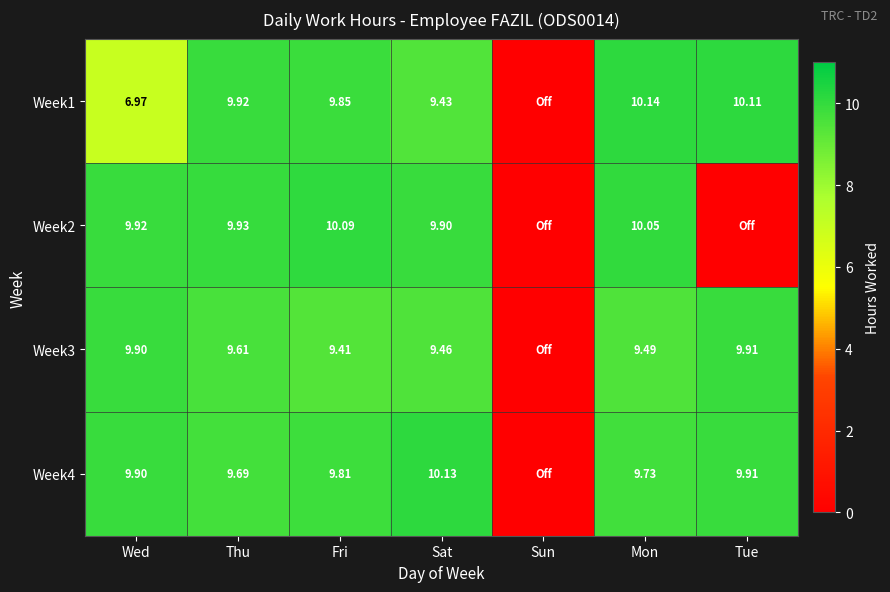

Is the value of Week4 at Tue greater than the value of Week2 at Mon?

No